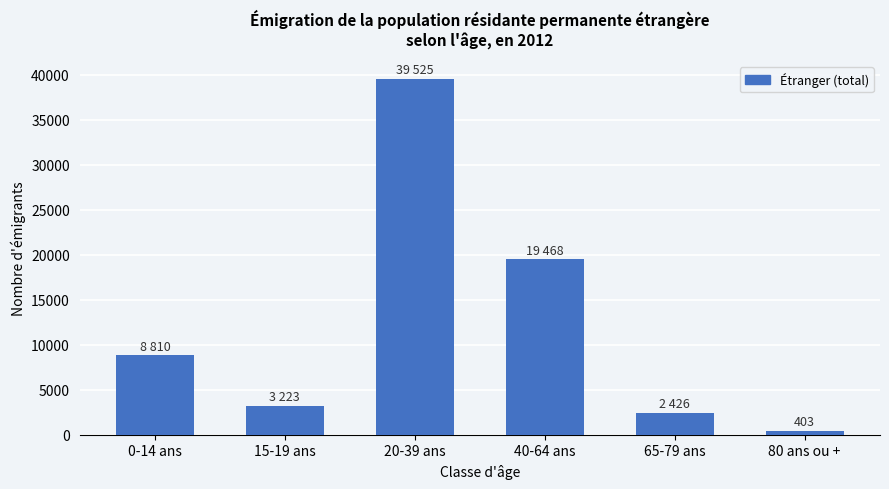

Is it true that the value at 15-19 ans is 866?

False